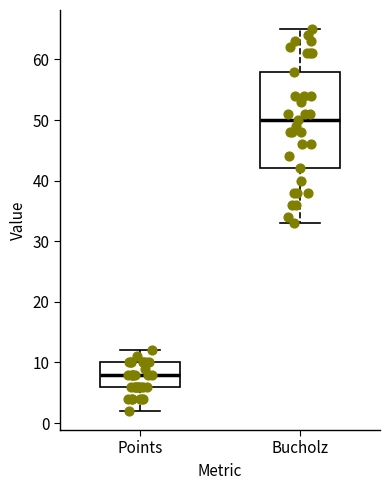

Reading left to right, read every box against the y-axis: the position of its median line, the range the box covers, and the ends of its whiskers. The values are not printed on the chart, so give them approximately, as read against the axis.

Points: median 8, box 6 to 10, whiskers 2 to 12
Bucholz: median 50, box 42 to 58, whiskers 33 to 65